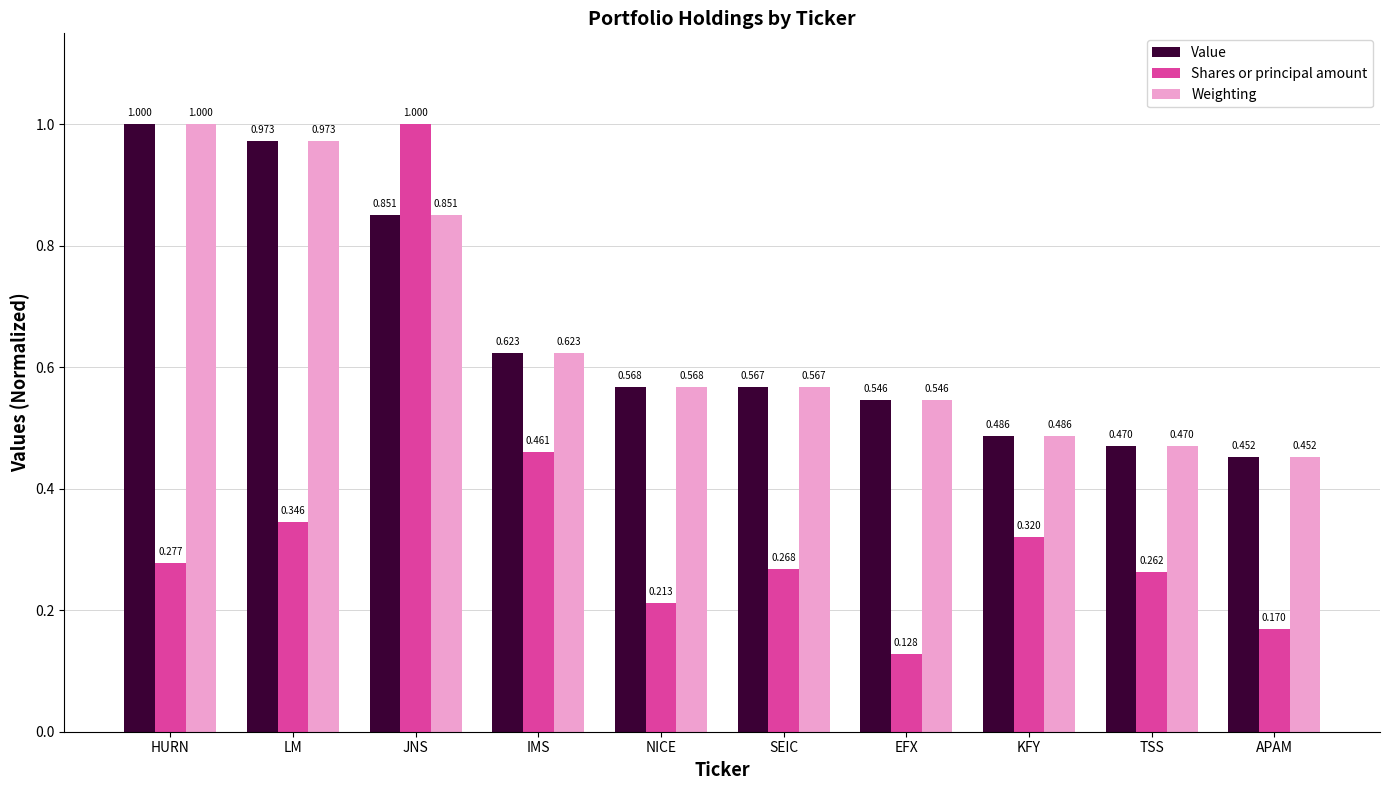

Is the value of Value at JNS greater than the value of Weighting at APAM?

Yes